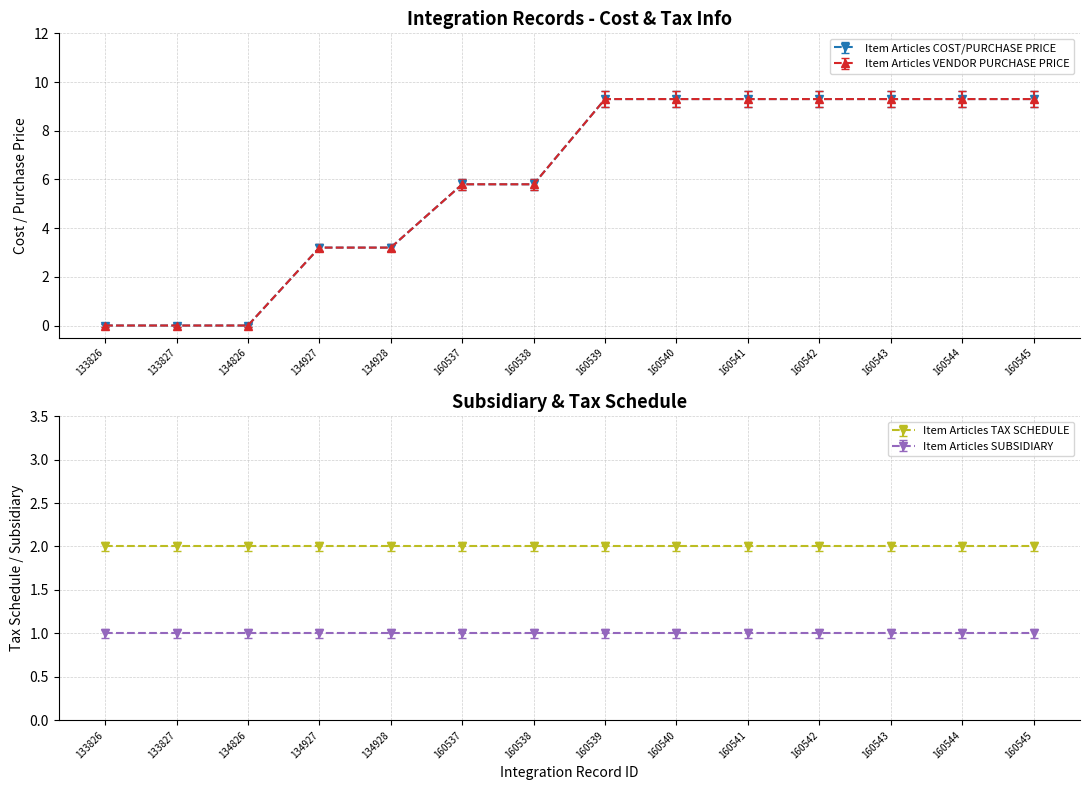

Does the chart have visible grid lines?

Yes